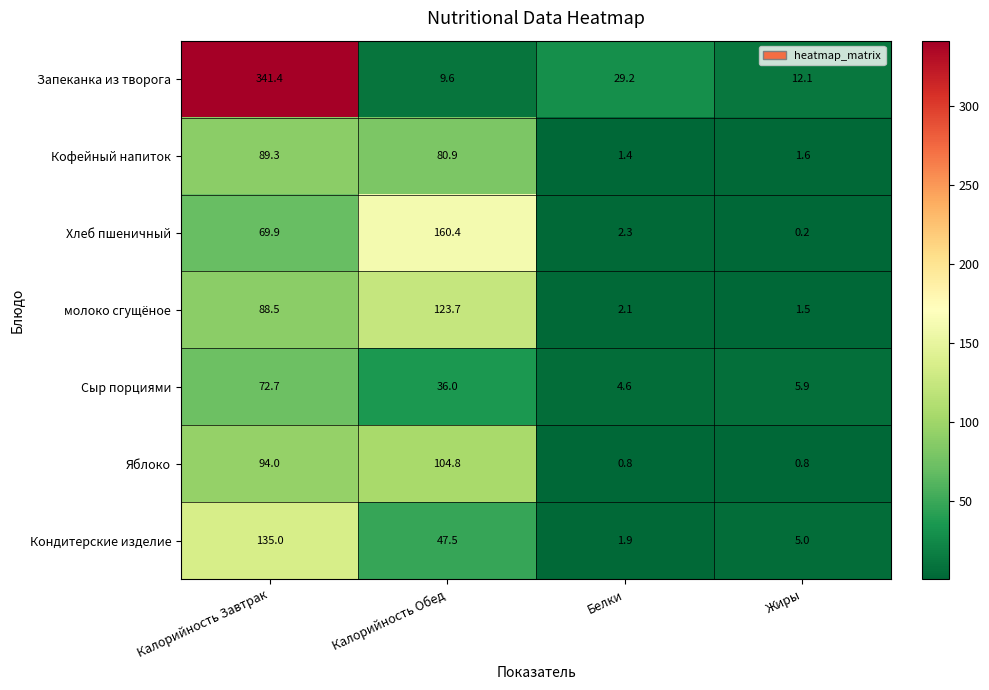

Where is молоко сгущёное nearest to the value 62?

Калорийность Завтрак